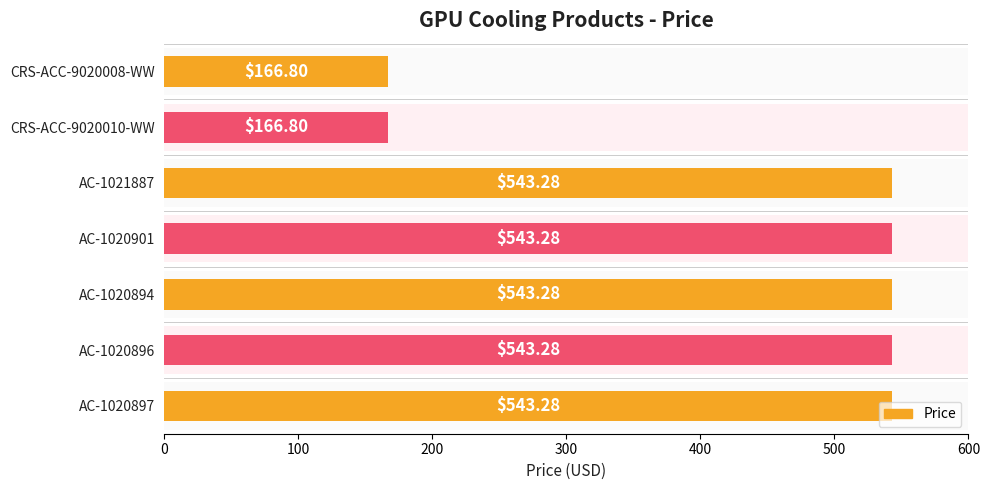

What is the value of the 2nd bar from the left?

166.8